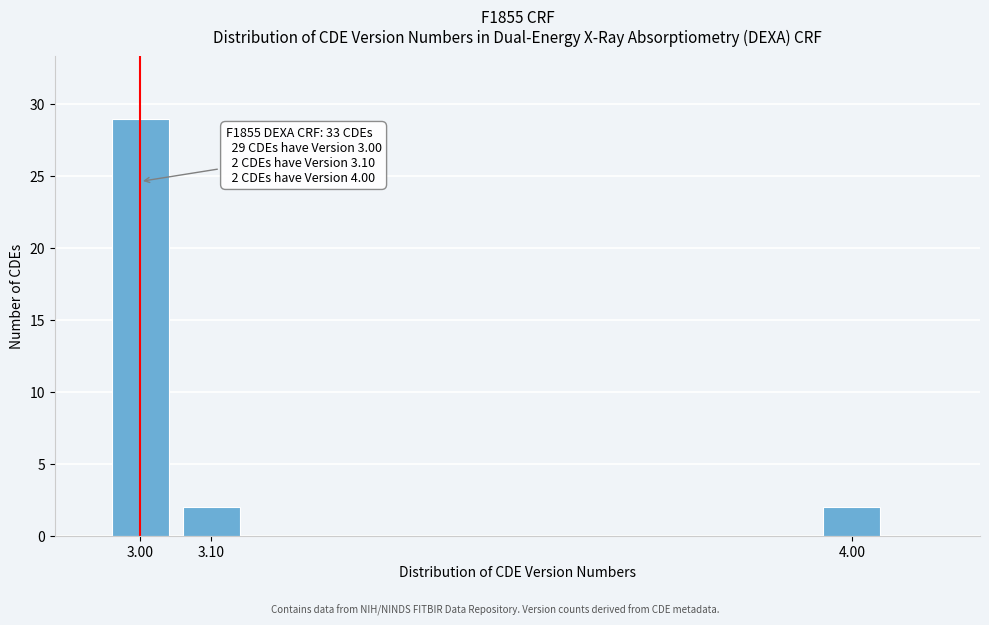

Reading left to right, what are all the values shown in this chart?

29	2	2